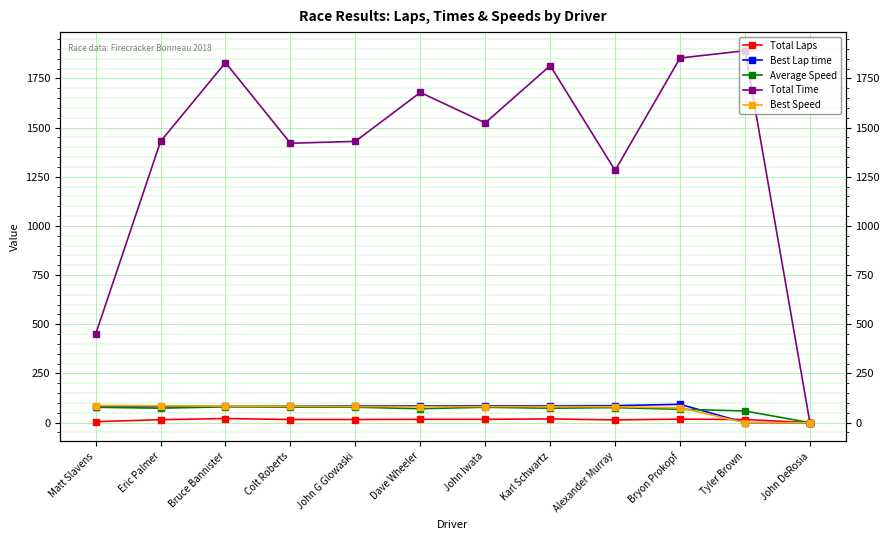

At which category does Average Speed reach its first local valley?

Eric Palmer